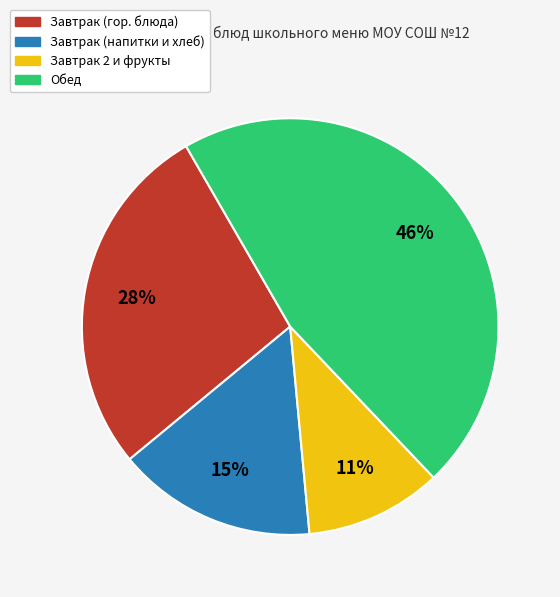

Does any single category account for the majority?

No